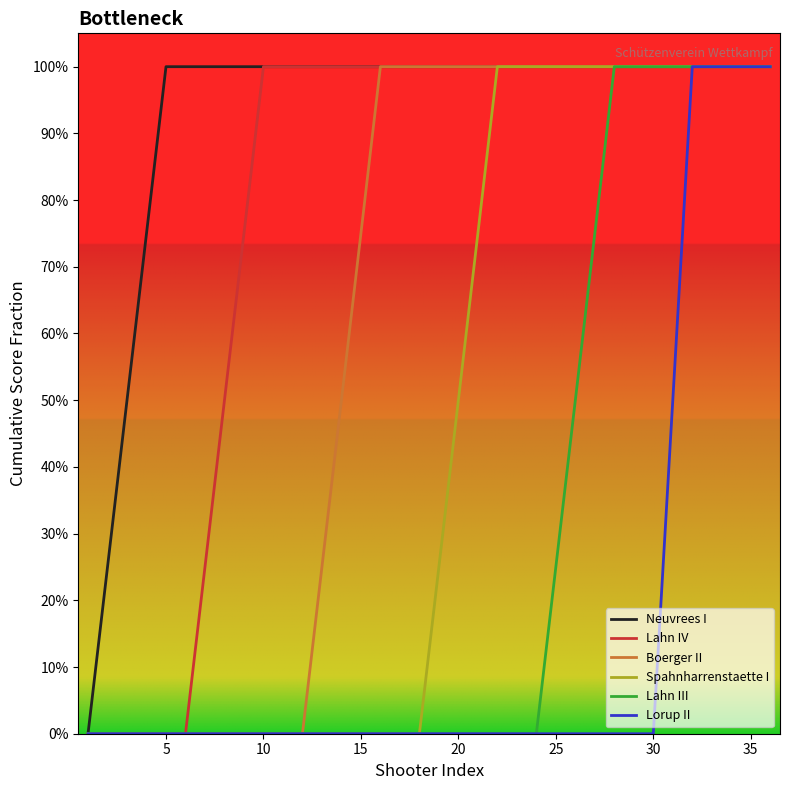

Does the chart have visible grid lines?

No